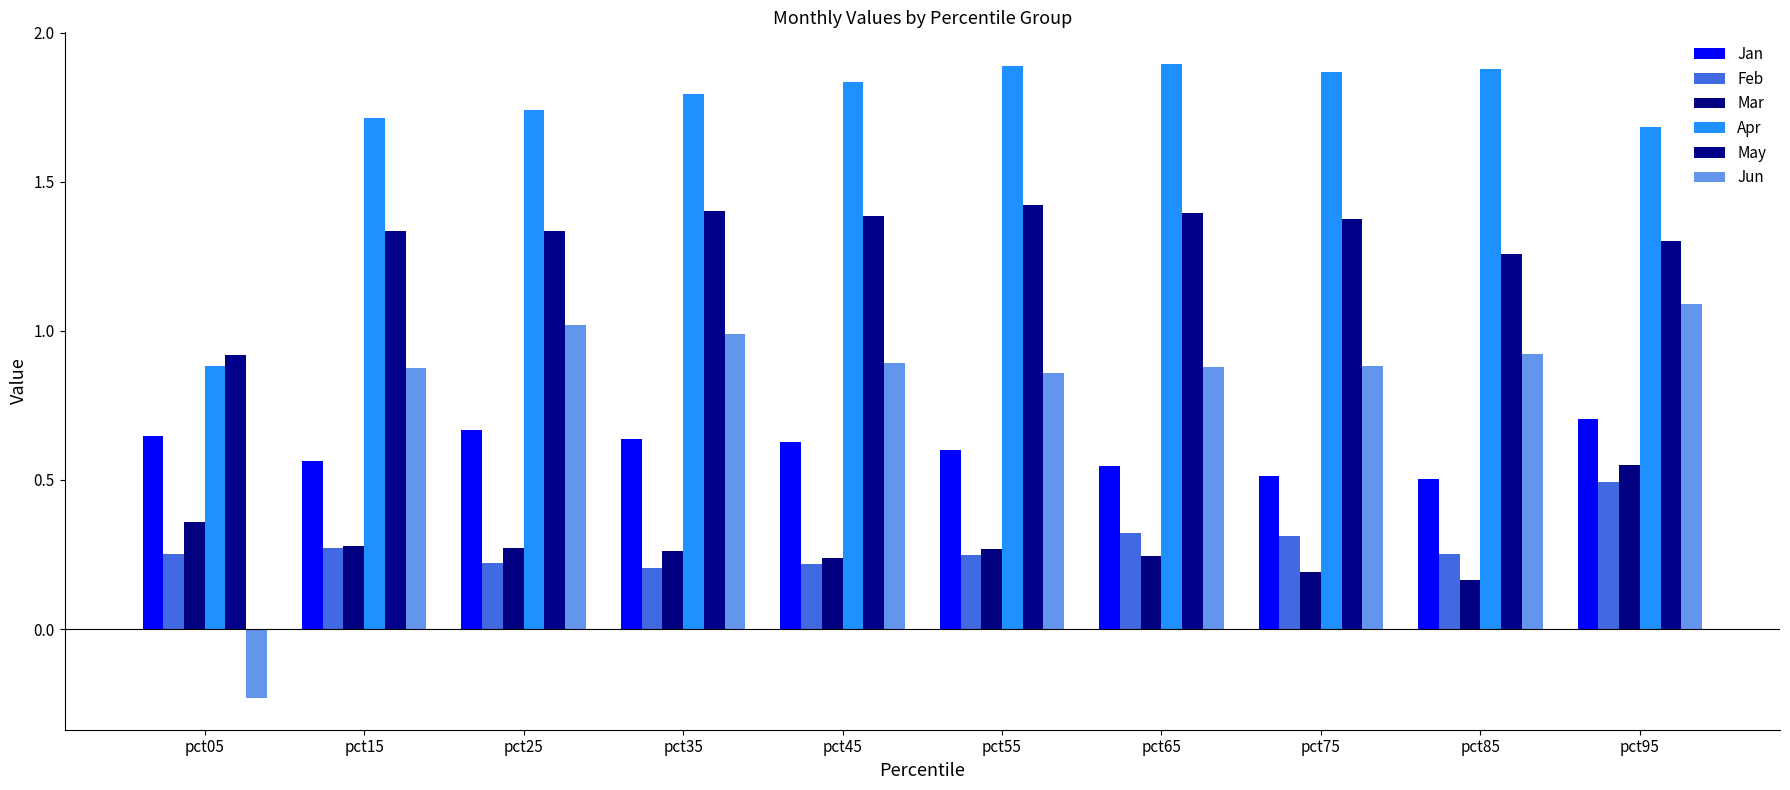

Where does the Apr series first go above 1?

pct15